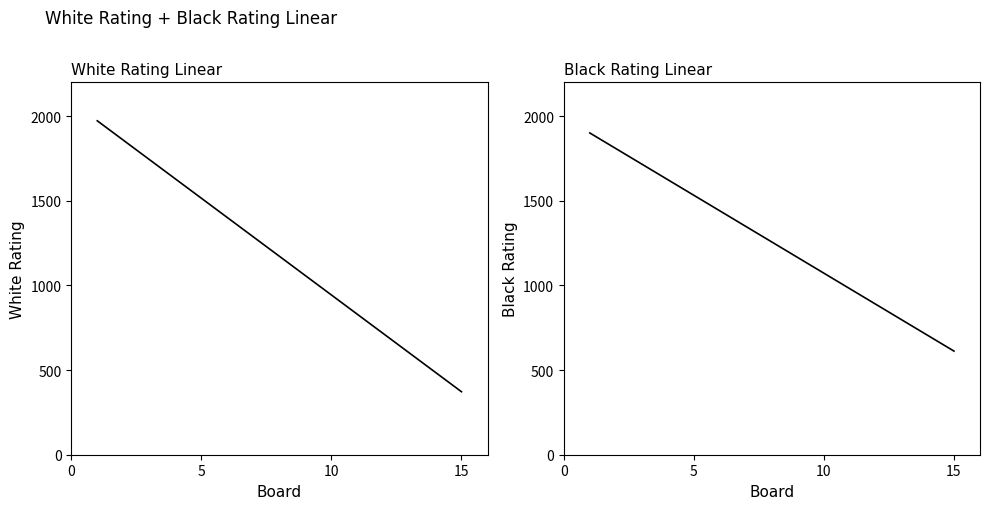

What are all the series names shown in the legend?

White Rating, Black Rating